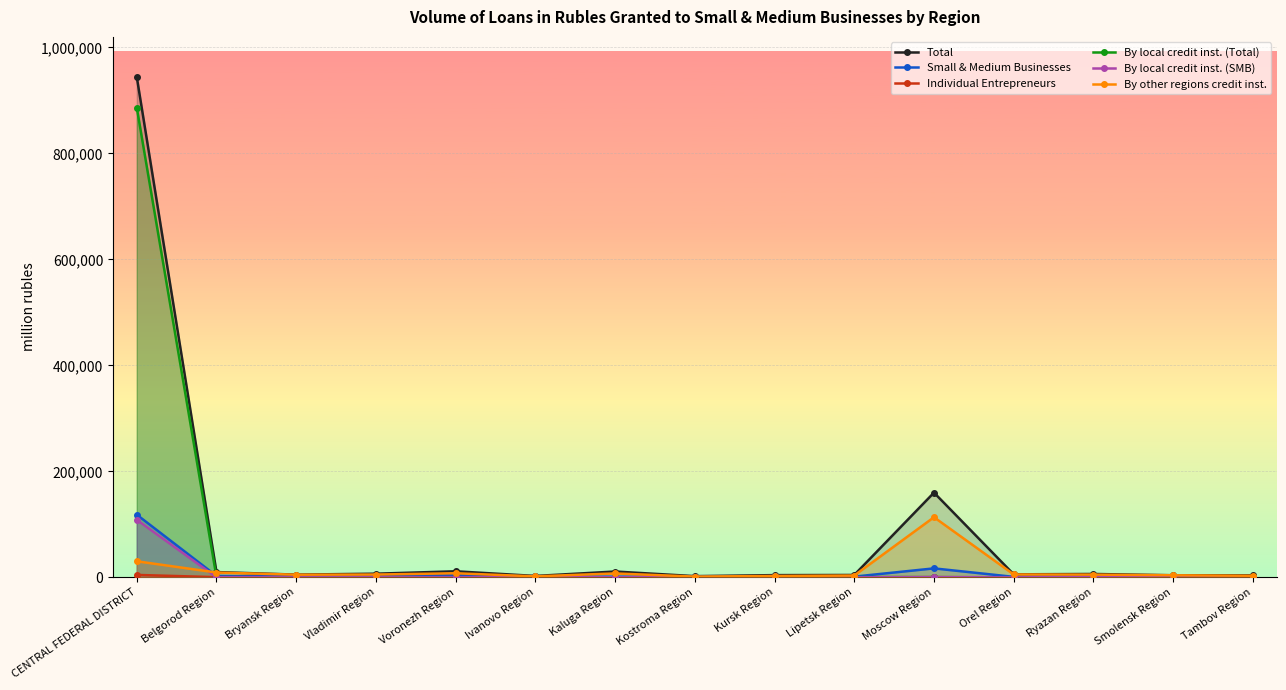

Which series has the largest total across all categories?

Total